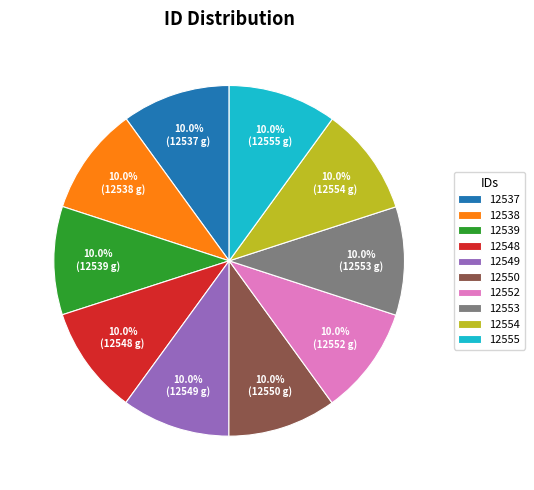

Does any single category account for the majority?

No